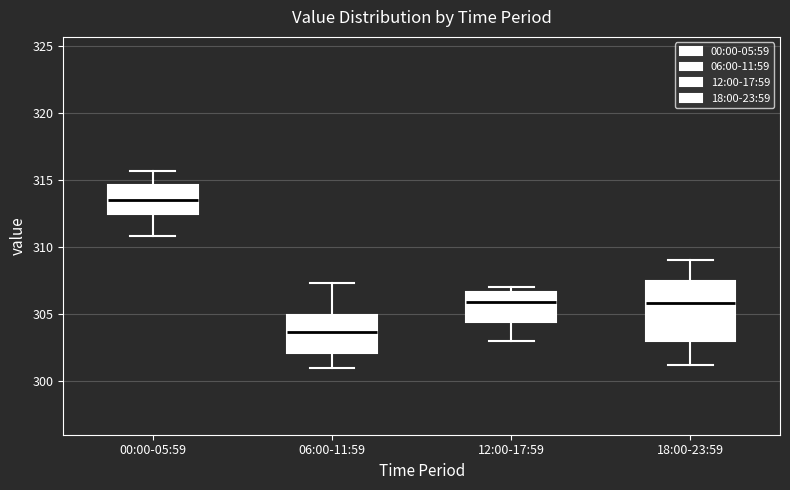

Where is the upper edge of the box for 12:00-17:59 on the y-axis? The values are not printed on the chart, so give them approximately, as read against the axis.

306.5